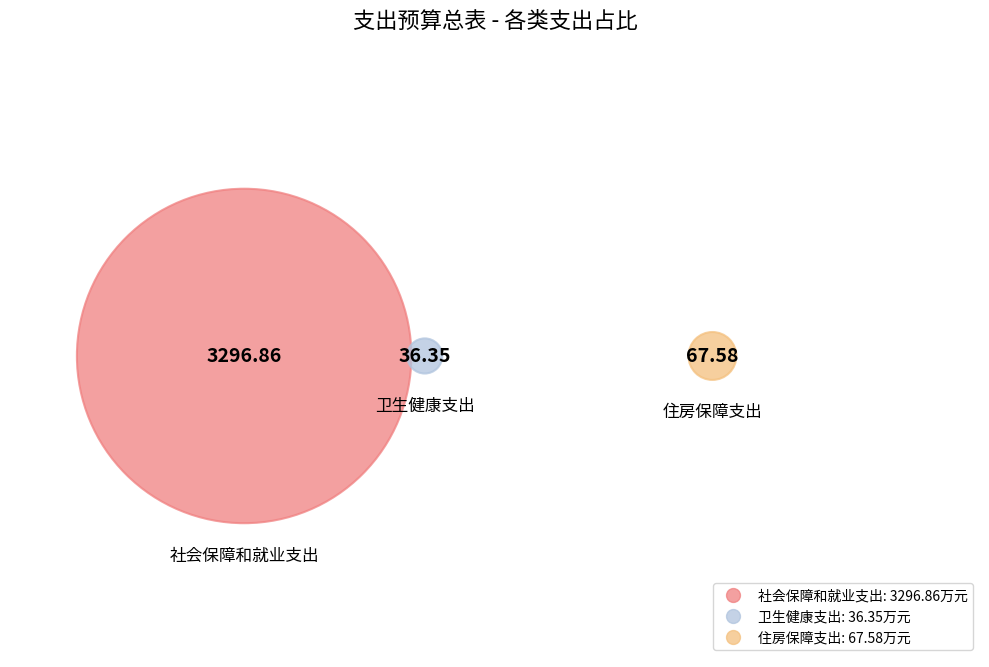

Is the sum of 社会保障和就业支出 and 卫生健康支出 greater than half?

Yes